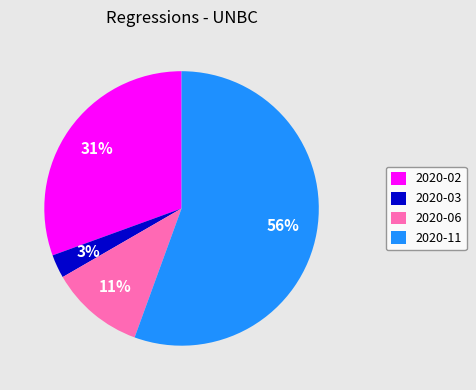

Count the number of slices in the pie.

4